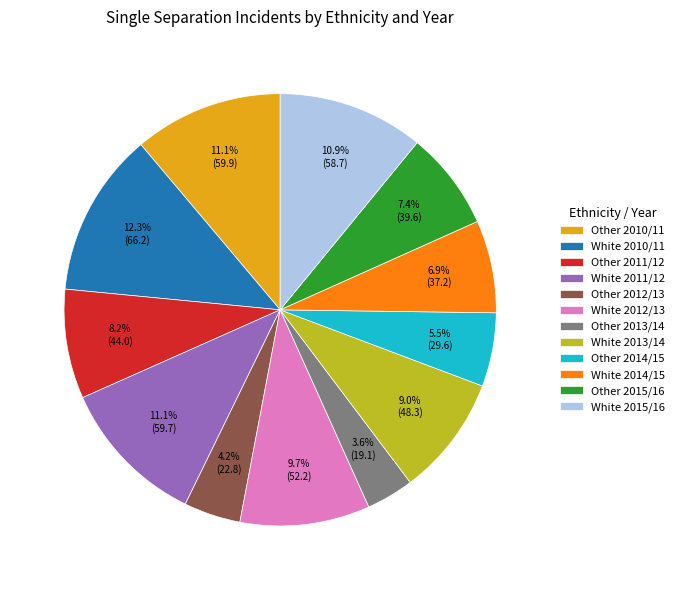

Which has a higher value, White 2012/13 or White 2013/14?

White 2012/13